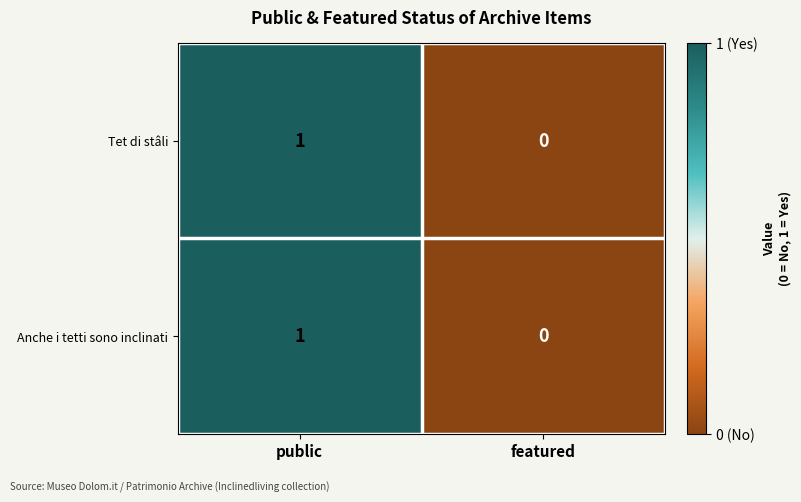

How many distinct data groups are displayed?

2